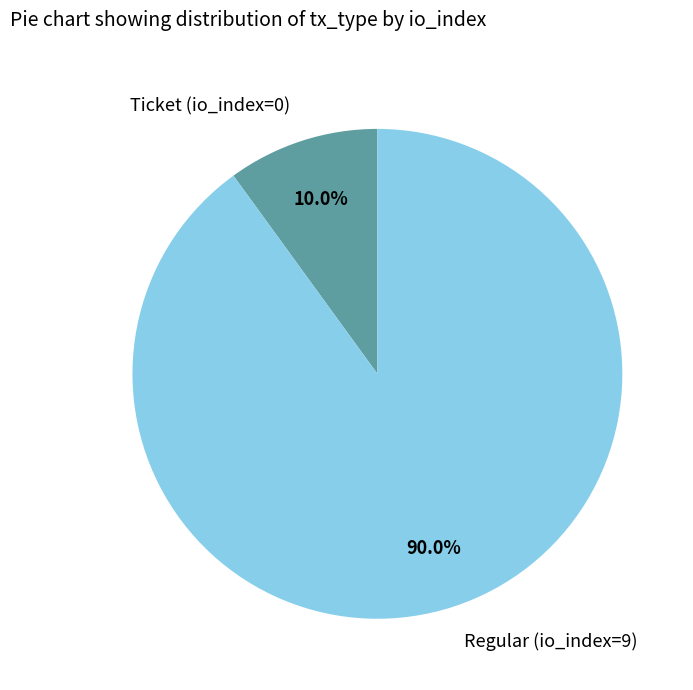

To the nearest percent, what is the average slice percentage?

50%